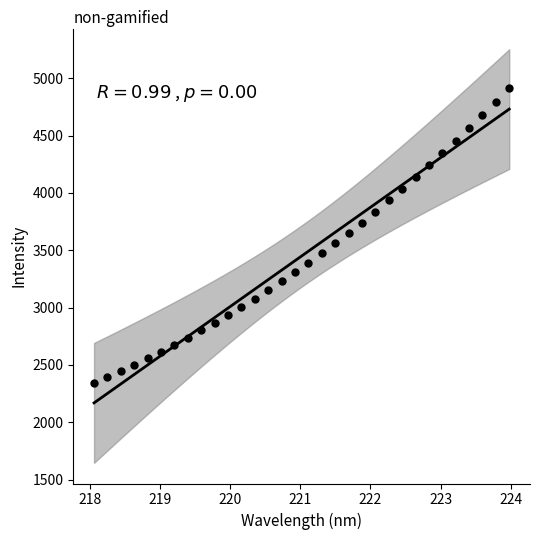

What is the range of X values (max minus min)?

5.9